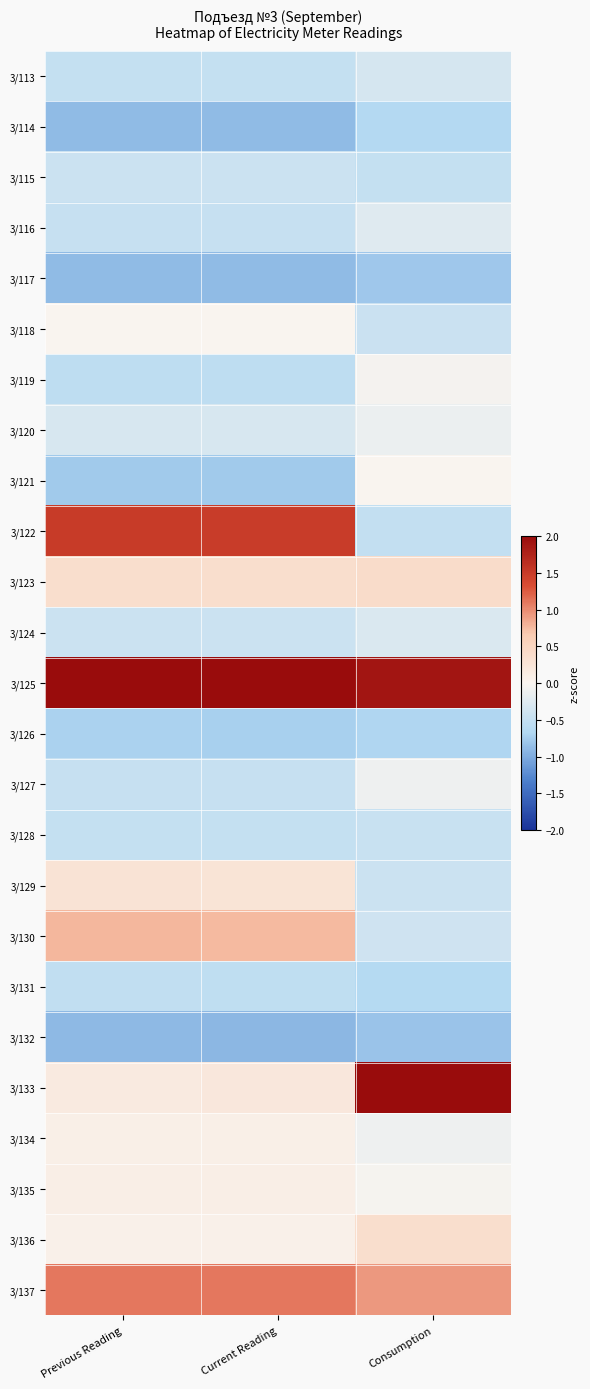

Reading left to right, what are all the values shown in this chart?

3/113: Previous Reading=-0.5	Current Reading=-0.5	Consumption=-0.3
3/114: Previous Reading=-0.9	Current Reading=-0.9	Consumption=-0.6
3/115: Previous Reading=-0.4	Current Reading=-0.4	Consumption=-0.5
3/116: Previous Reading=-0.5	Current Reading=-0.5	Consumption=-0.2
3/117: Previous Reading=-0.9	Current Reading=-0.9	Consumption=-0.8
3/118: Previous Reading=-0.0	Current Reading=-0.0	Consumption=-0.4
3/119: Previous Reading=-0.6	Current Reading=-0.6	Consumption=-0.1
3/120: Previous Reading=-0.3	Current Reading=-0.3	Consumption=-0.1
3/121: Previous Reading=-0.8	Current Reading=-0.8	Consumption=-0.0
3/122: Previous Reading=1.5	Current Reading=1.5	Consumption=-0.5
3/123: Previous Reading=0.4	Current Reading=0.4	Consumption=0.4
3/124: Previous Reading=-0.4	Current Reading=-0.4	Consumption=-0.3
3/125: Previous Reading=3.9	Current Reading=3.9	Consumption=1.9
3/126: Previous Reading=-0.7	Current Reading=-0.7	Consumption=-0.7
3/127: Previous Reading=-0.5	Current Reading=-0.5	Consumption=-0.1
3/128: Previous Reading=-0.5	Current Reading=-0.5	Consumption=-0.5
3/129: Previous Reading=0.3	Current Reading=0.3	Consumption=-0.4
3/130: Previous Reading=0.8	Current Reading=0.8	Consumption=-0.4
3/131: Previous Reading=-0.5	Current Reading=-0.5	Consumption=-0.6
3/132: Previous Reading=-0.9	Current Reading=-0.9	Consumption=-0.8
3/133: Previous Reading=0.2	Current Reading=0.2	Consumption=4.0
3/134: Previous Reading=0.1	Current Reading=0.1	Consumption=-0.1
3/135: Previous Reading=0.1	Current Reading=0.1	Consumption=-0.0
3/136: Previous Reading=0.1	Current Reading=0.1	Consumption=0.4
3/137: Previous Reading=1.1	Current Reading=1.1	Consumption=0.9